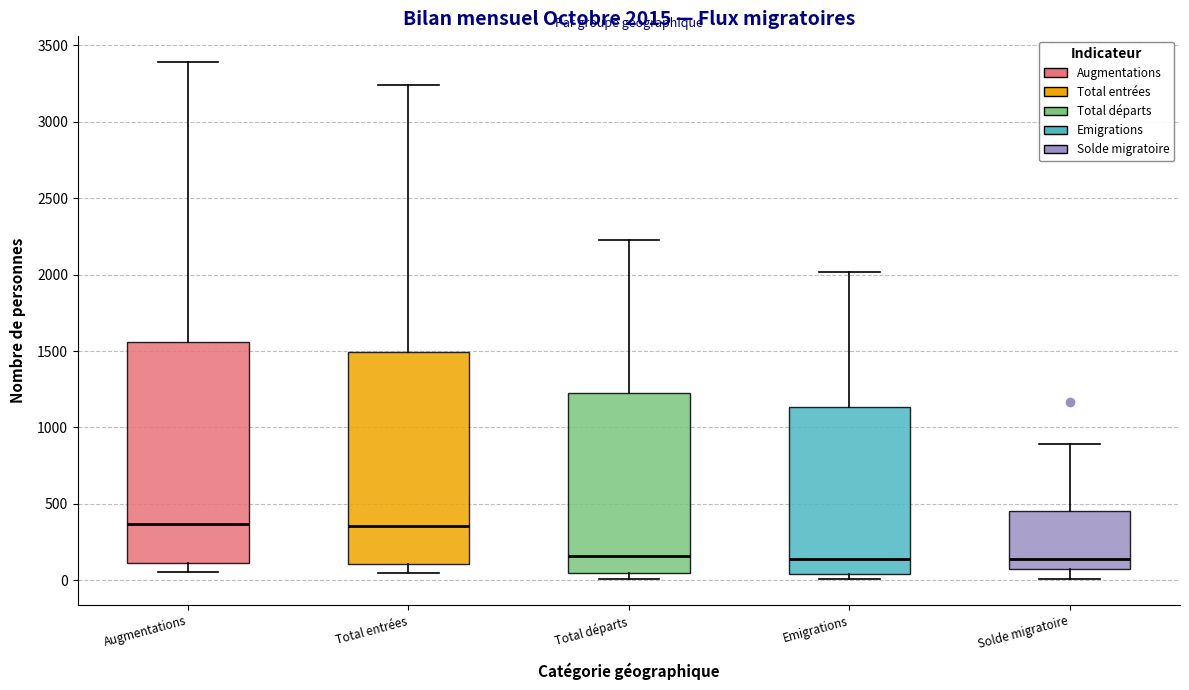

Which box is the tallest, from its lower edge to its upper edge?

Augmentations